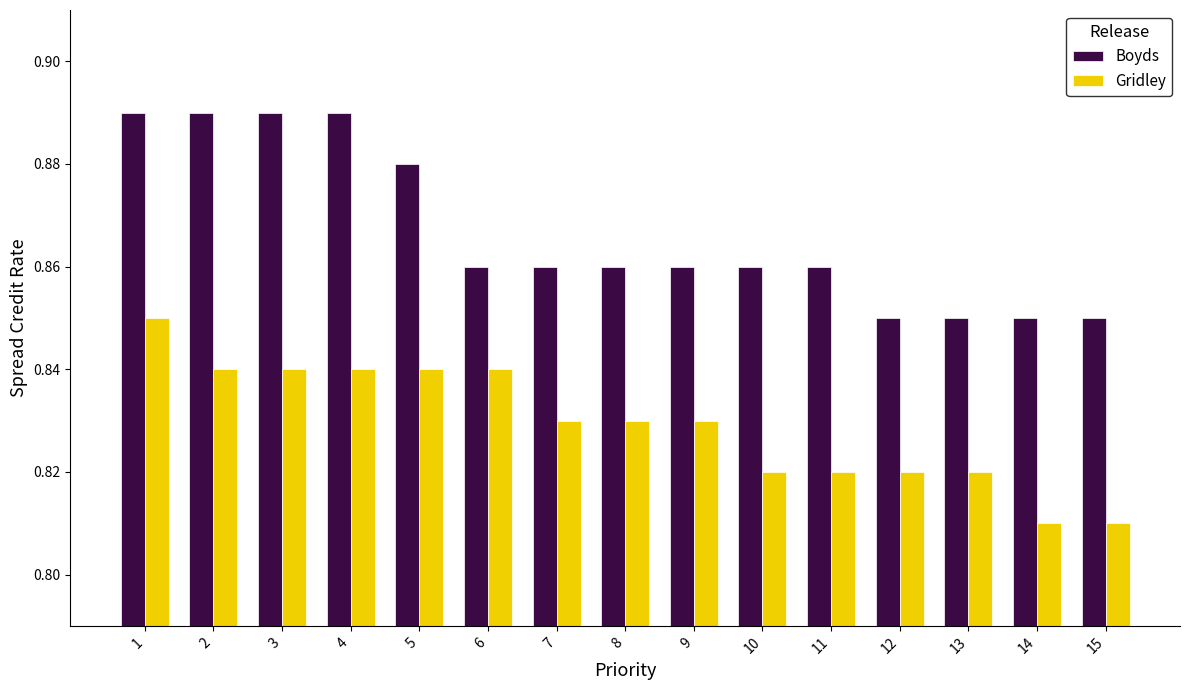

How many Boyds values are between 0 and 1?

15